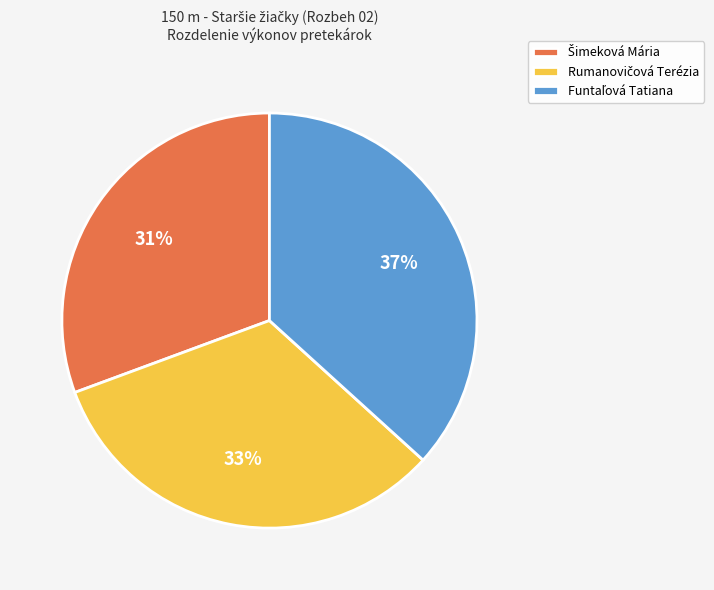

Is there any slice that represents more than half of the pie?

No